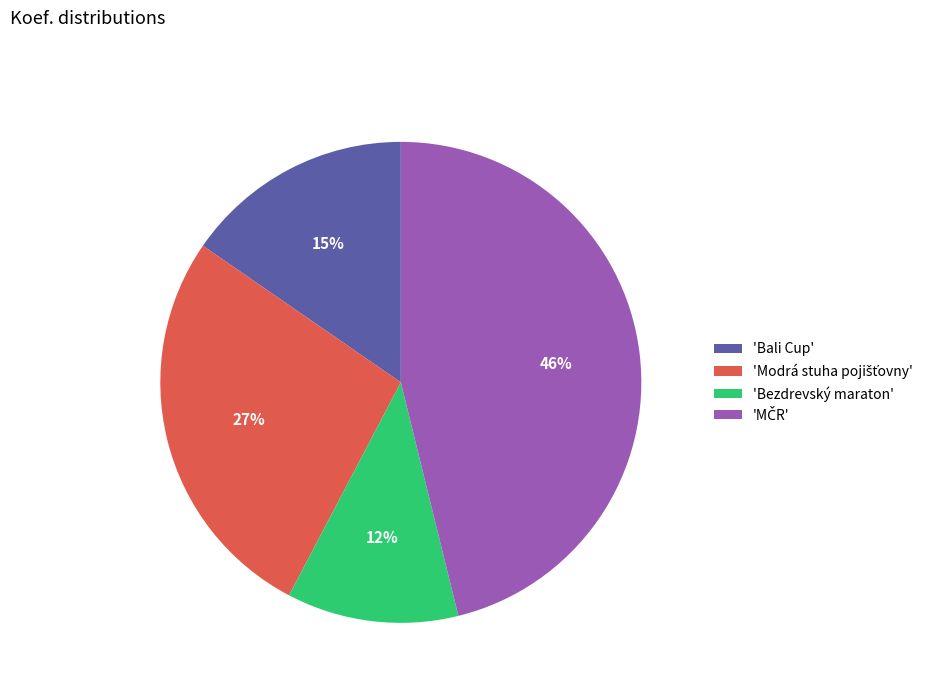

Which slice is the smallest?

'Bezdrevský maraton'